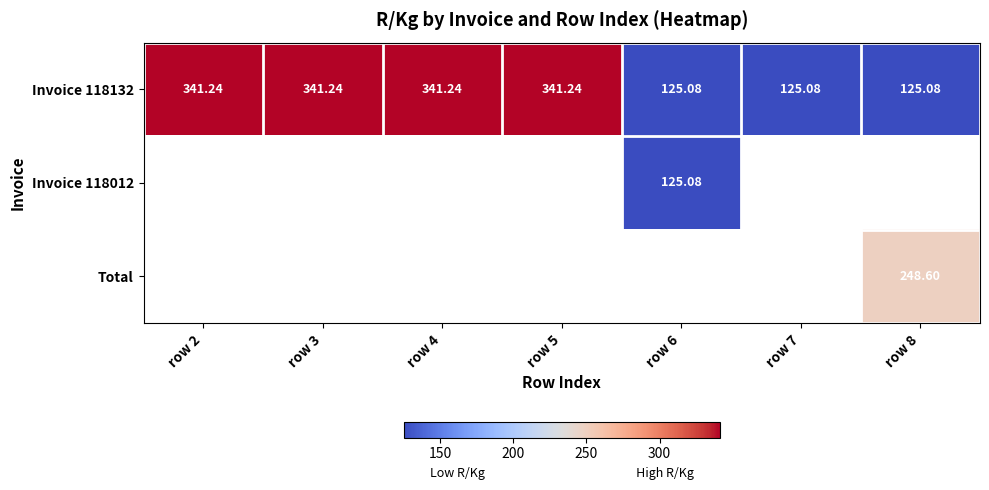

Which category has the highest value in the Invoice 118132 series?

row 2